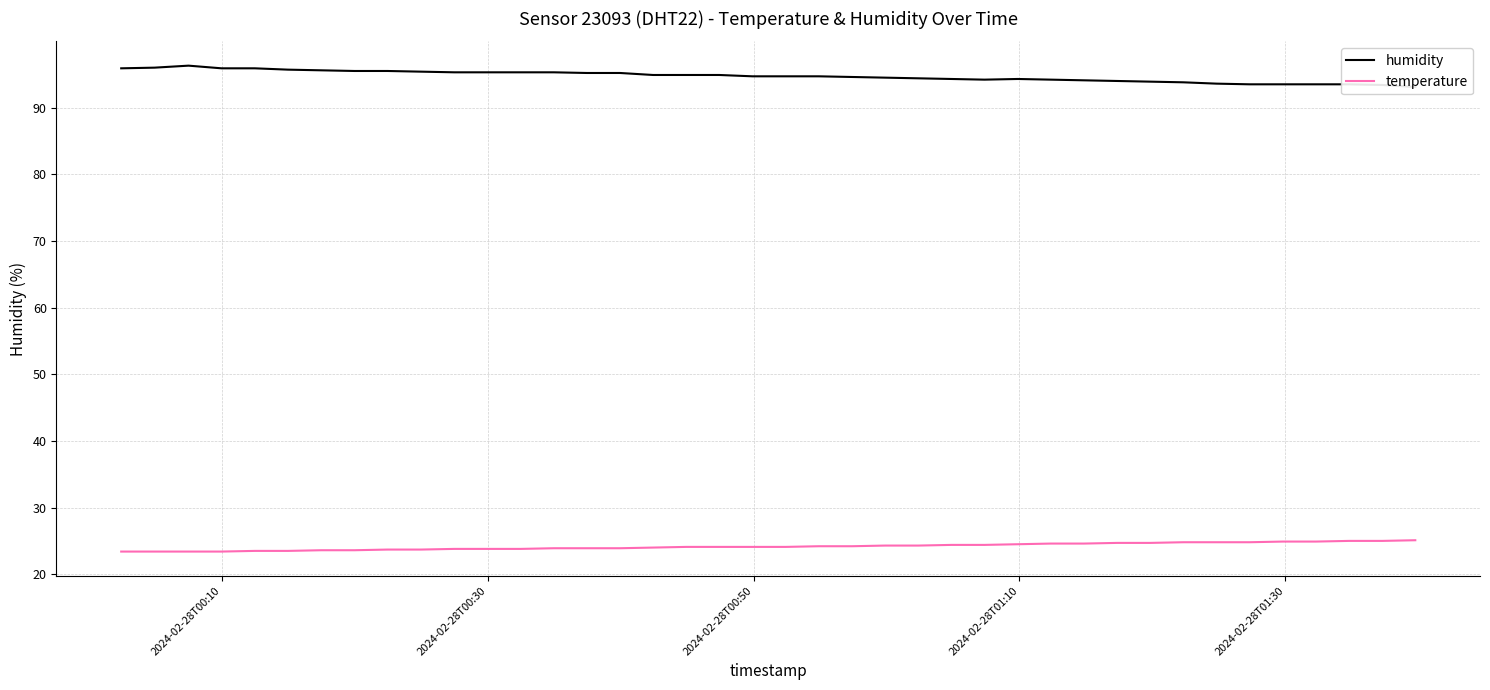

How many values in the temperature series are below 24?

16